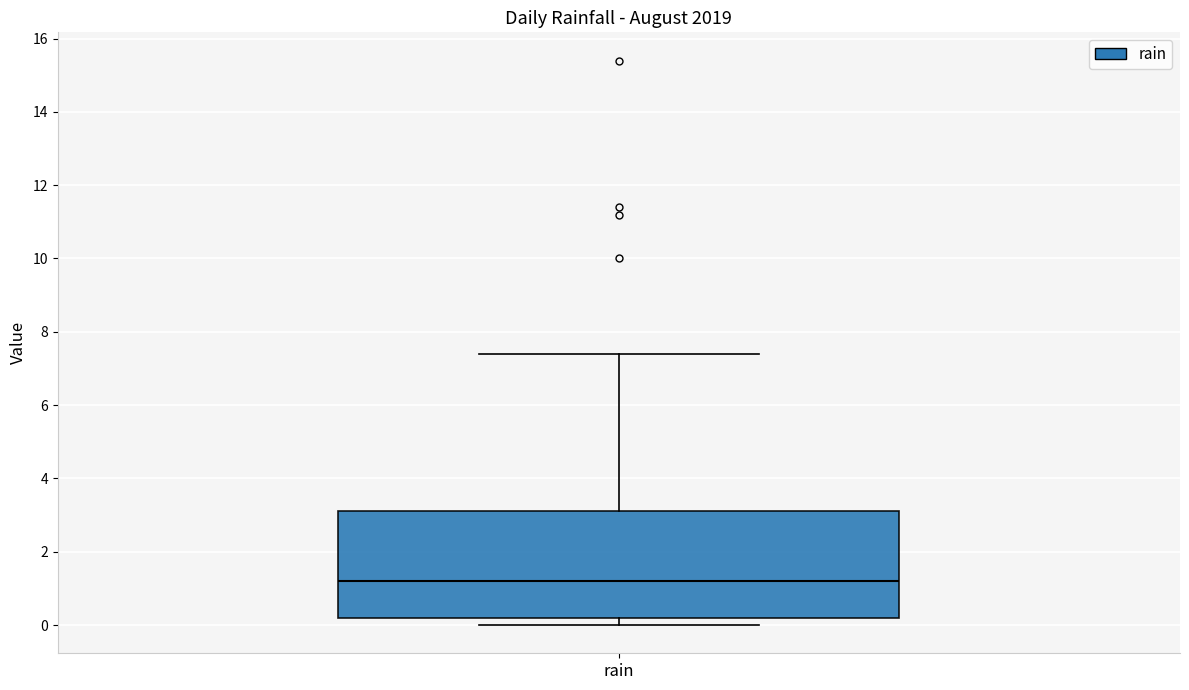

Transcribe this box plot: give where the median line is, the range the box spans, and where the two whiskers end, as read against the y-axis. The values are not printed on the chart, so give them approximately, as read against the axis.

median 1.2, box 0.2 to 3.2, whiskers 0.0 to 7.4